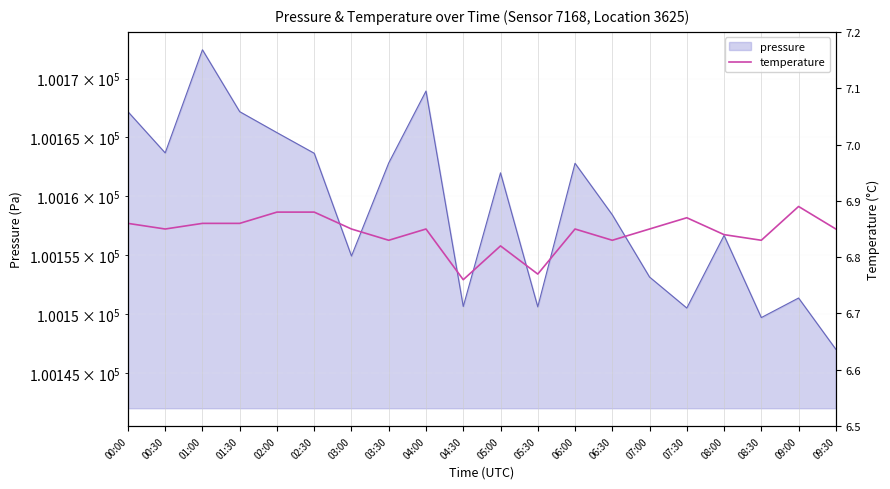

How many values are between 6 and 7?

20